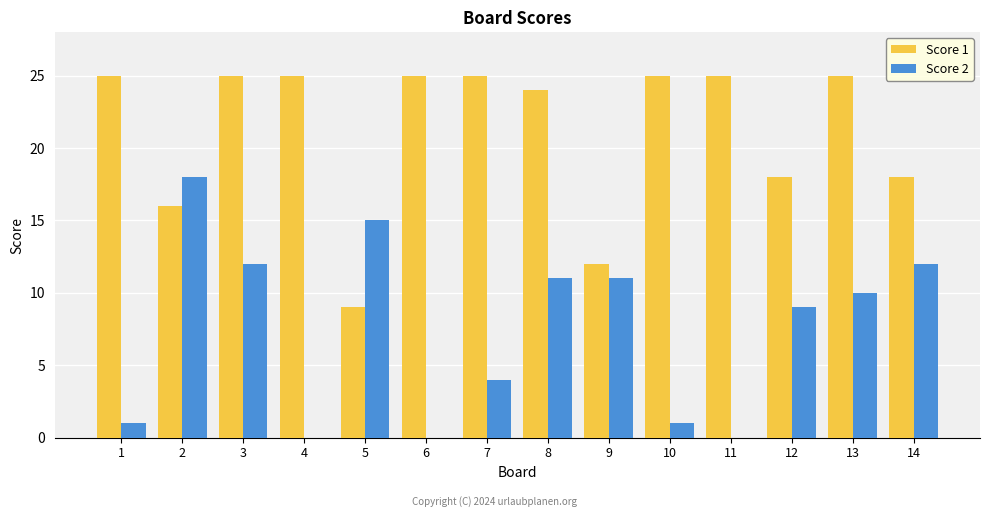

What is the sum of all Score 2 values?

104